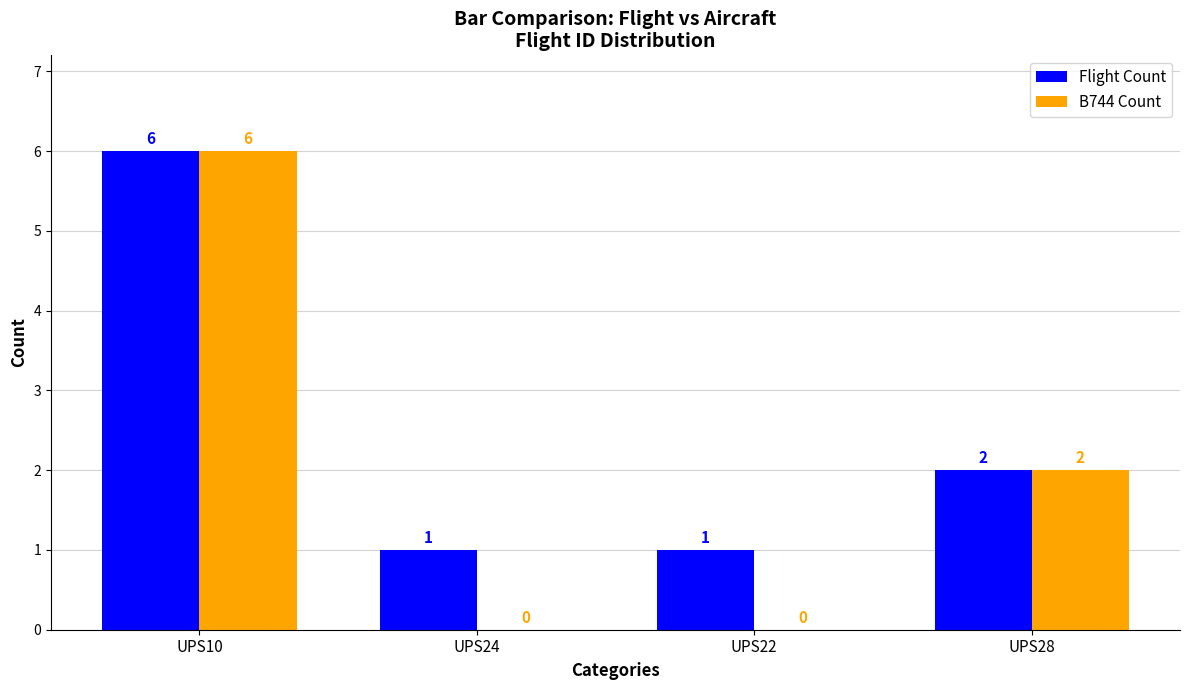

What is the sum of all B744 Count values?

8